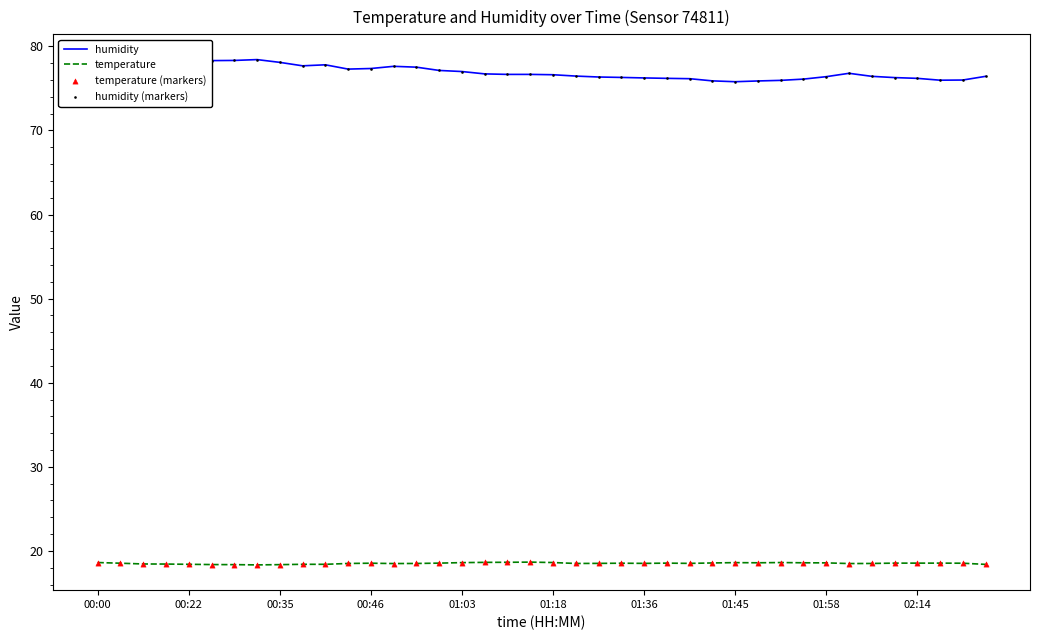

Which series has the widest spread of values?

humidity